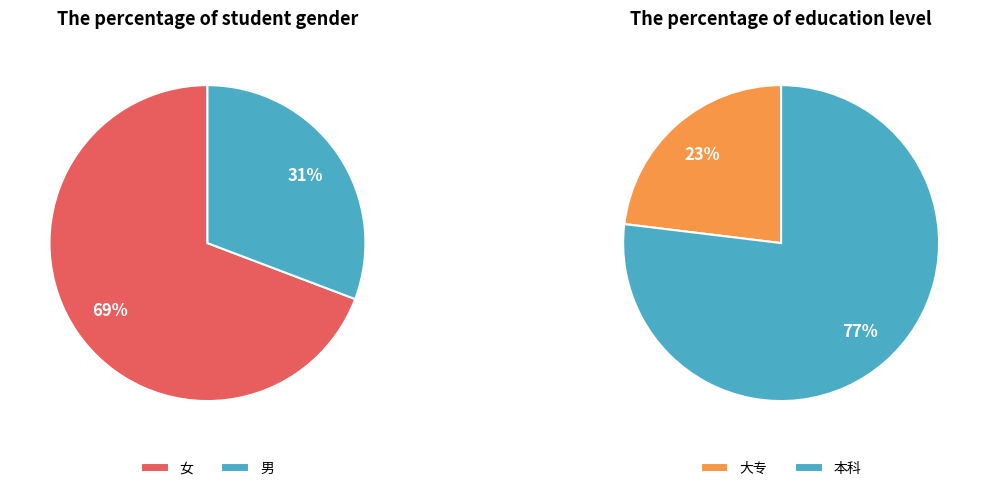

Combined, what portion of the pie is 男 and 女?

100.0%